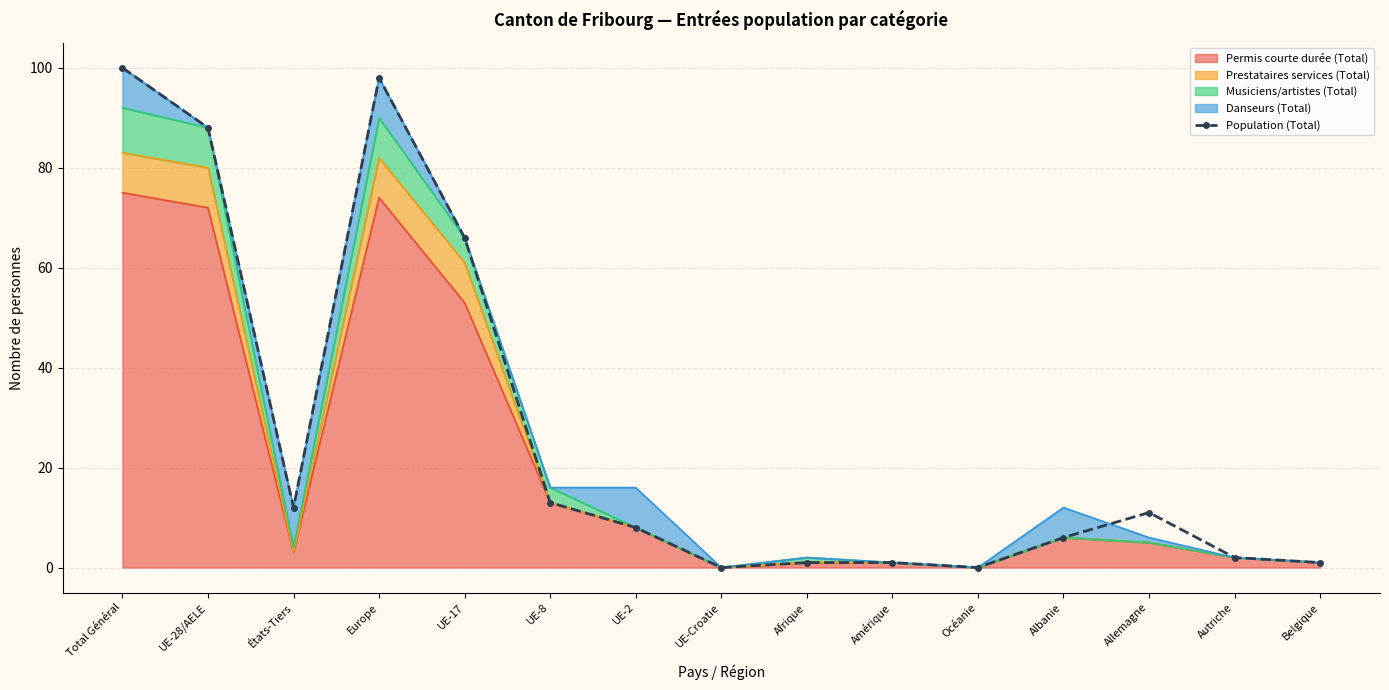

Reading right to left, transcribe all the data shown in this chart.

Belgique=1	Autriche=2	Allemagne=11	Albanie=6	Océanie=0	Amérique=1	Afrique=1	UE-Croatie=0	UE-2=8	UE-8=13	UE-17=66	Europe=98	États-Tiers=12	UE-28/AELE=88	Total Général=100